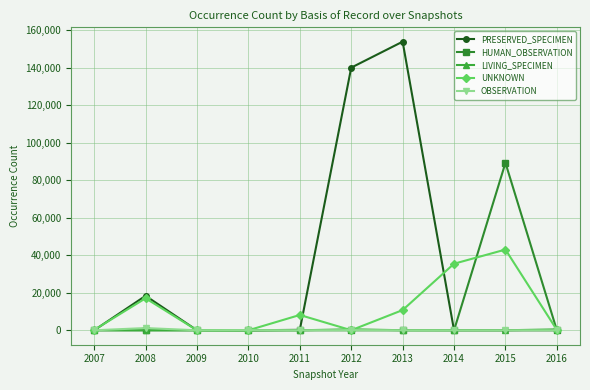

What is the total value across all series at 2013?

164820